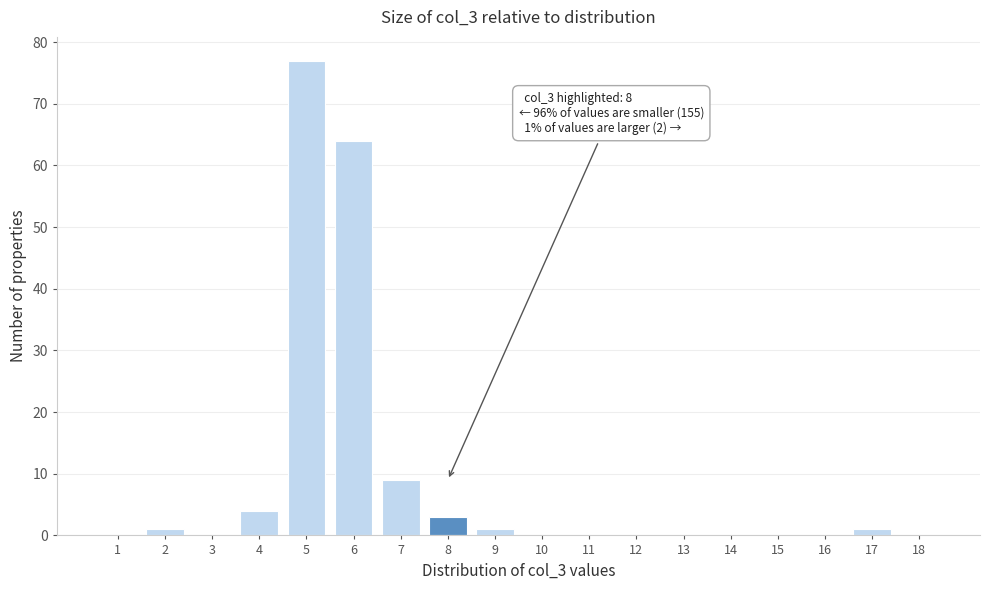

Reading left to right, extract all data points from this chart.

1=0	2=1	3=0	4=4	5=77	6=64	7=9	8=3	9=1	10=0	11=0	12=0	13=0	14=0	15=0	16=0	17=1	18=0